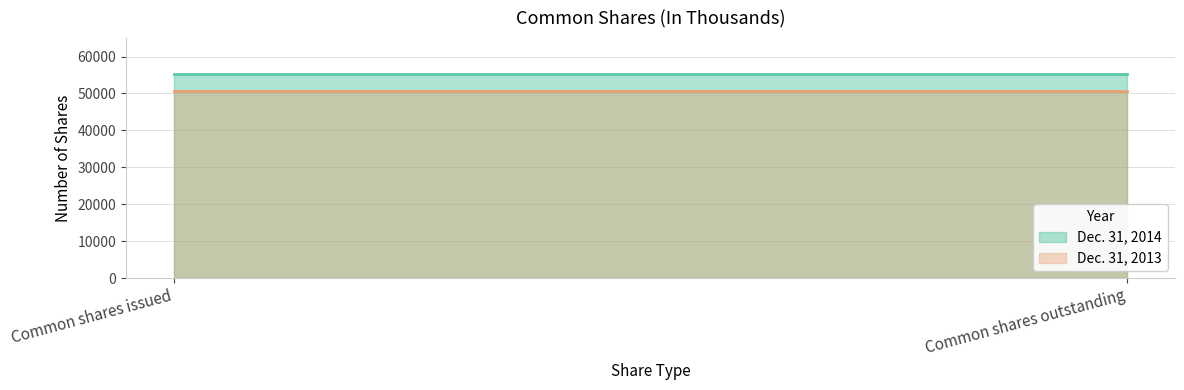

At Common shares issued, list the series in order from largest to smallest.

Dec. 31, 2014, Dec. 31, 2013